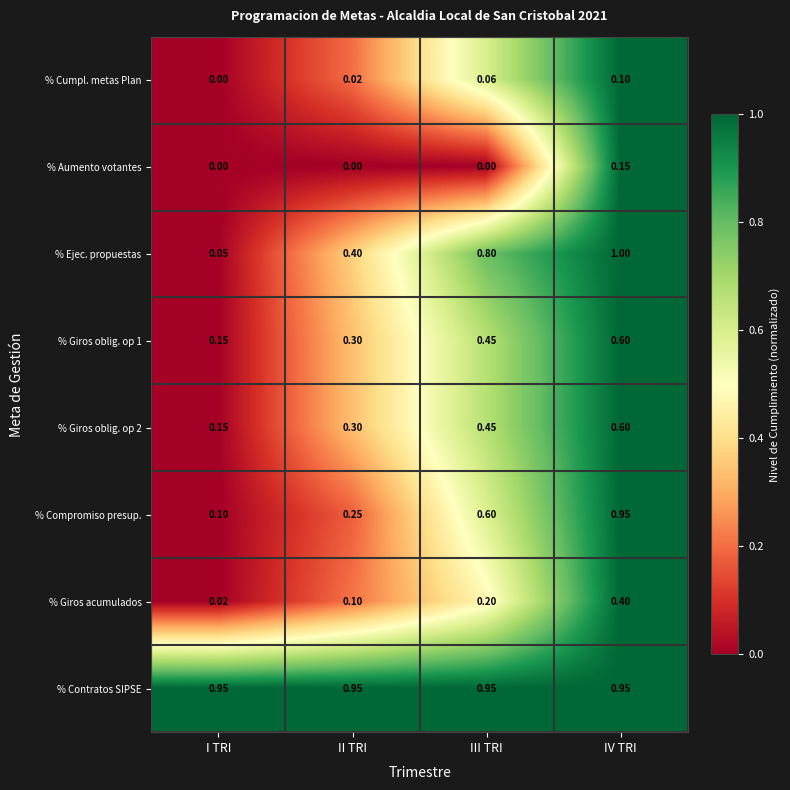

Which series changed the most between III TRI and IV TRI?

% Compromiso presup.